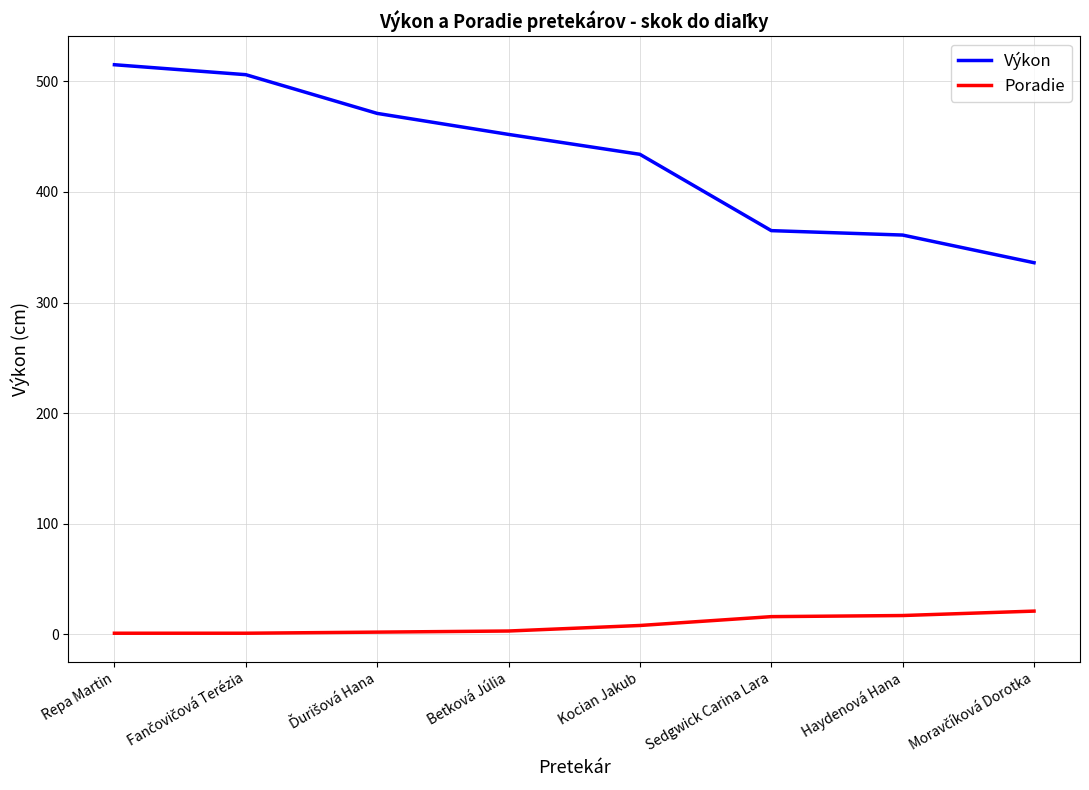

What is the total value across all series at Sedgwick Carina Lara?

381